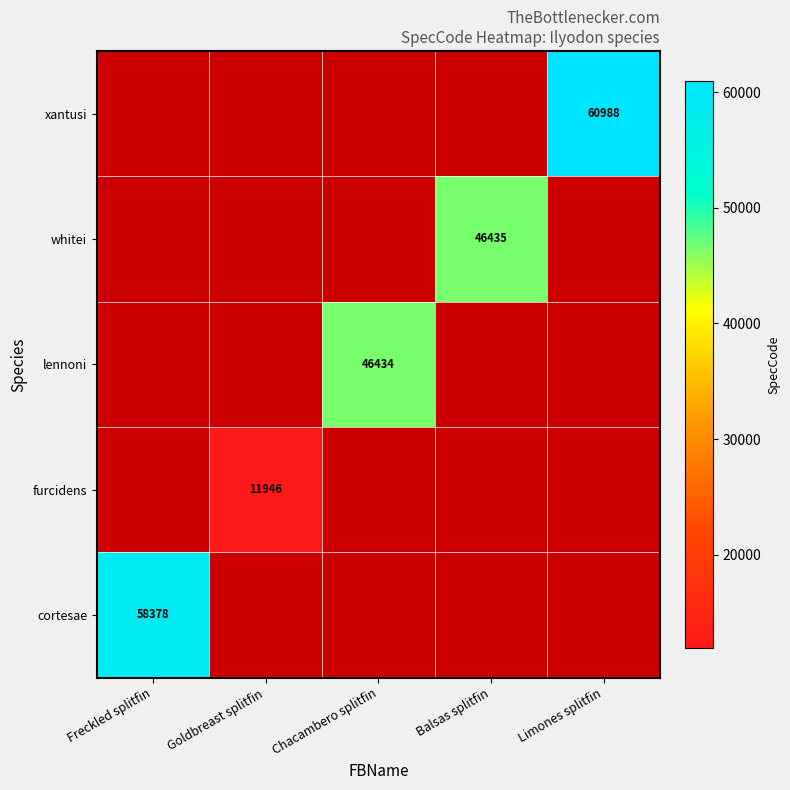

Is it true that lennoni equals 65336 at Chacambero splitfin?

False